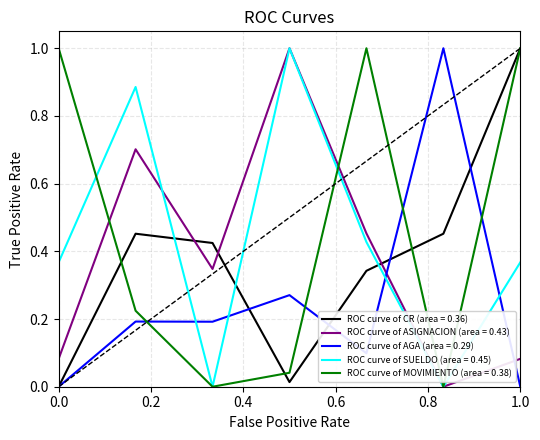

What is the highest value of the ROC curve of MOVIMIENTO (area = 0.38) series?

1.0